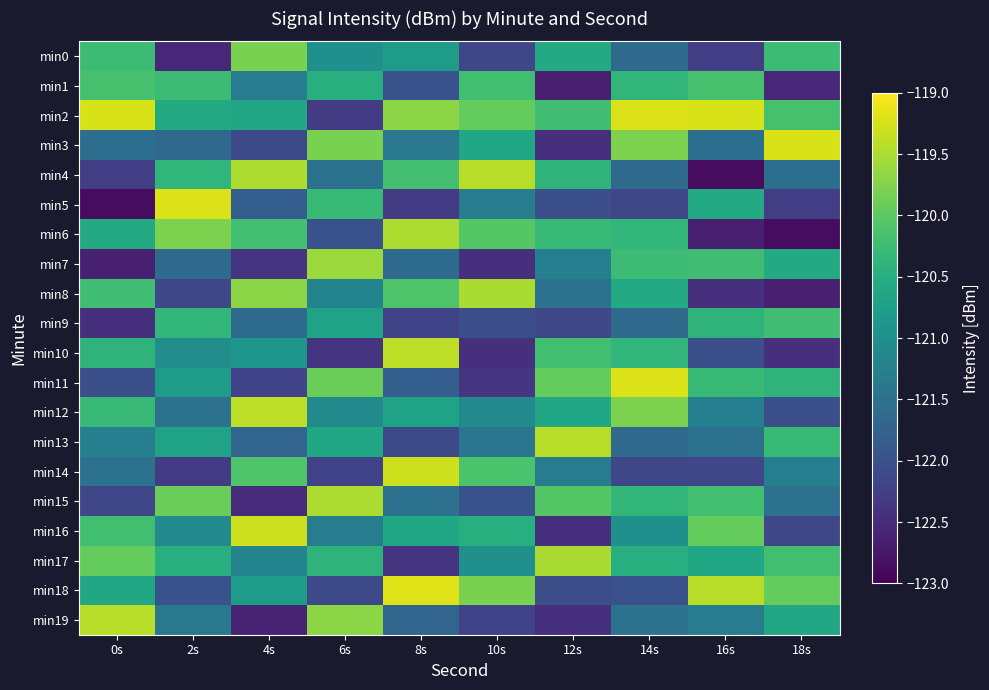

Reading left to right, list all the values displayed in this chart.

min0: 0s=-120.3	2s=-122.5	4s=-119.8	6s=-121.0	8s=-120.8	10s=-122.2	12s=-120.5	14s=-121.6	16s=-122.3	18s=-120.3
min1: 0s=-120.2	2s=-120.3	4s=-121.3	6s=-120.5	8s=-122.0	10s=-120.2	12s=-122.6	14s=-120.4	16s=-120.2	18s=-122.5
min2: 0s=-119.2	2s=-120.6	4s=-120.6	6s=-122.3	8s=-119.7	10s=-120.0	12s=-120.2	14s=-119.2	16s=-119.2	18s=-120.2
min3: 0s=-121.6	2s=-121.6	4s=-122.1	6s=-119.8	8s=-121.4	10s=-120.6	12s=-122.5	14s=-119.8	16s=-121.6	18s=-119.2
min4: 0s=-122.3	2s=-120.4	4s=-119.5	6s=-121.5	8s=-120.2	10s=-119.4	12s=-120.4	14s=-121.6	16s=-122.9	18s=-121.6
min5: 0s=-122.9	2s=-119.2	4s=-121.8	6s=-120.3	8s=-122.3	10s=-121.3	12s=-122.0	14s=-122.1	16s=-120.5	18s=-122.3
min6: 0s=-120.5	2s=-119.8	4s=-120.2	6s=-122.0	8s=-119.5	10s=-120.1	12s=-120.3	14s=-120.3	16s=-122.6	18s=-122.9
min7: 0s=-122.6	2s=-121.6	4s=-122.4	6s=-119.6	8s=-121.6	10s=-122.4	12s=-121.3	14s=-120.3	16s=-120.2	18s=-120.5
min8: 0s=-120.2	2s=-122.1	4s=-119.7	6s=-121.2	8s=-120.1	10s=-119.5	12s=-121.5	14s=-120.6	16s=-122.5	18s=-122.6
min9: 0s=-122.5	2s=-120.3	4s=-121.6	6s=-120.7	8s=-122.2	10s=-122.0	12s=-122.2	14s=-121.6	16s=-120.4	18s=-120.2
min10: 0s=-120.4	2s=-121.0	4s=-120.9	6s=-122.4	8s=-119.4	10s=-122.5	12s=-120.2	14s=-120.4	16s=-122.0	18s=-122.5
min11: 0s=-122.0	2s=-120.8	4s=-122.2	6s=-119.9	8s=-121.8	10s=-122.4	12s=-120.0	14s=-119.2	16s=-120.3	18s=-120.4
min12: 0s=-120.3	2s=-121.5	4s=-119.4	6s=-121.1	8s=-120.7	10s=-121.1	12s=-120.6	14s=-119.8	16s=-121.3	18s=-122.0
min13: 0s=-121.3	2s=-120.7	4s=-121.7	6s=-120.6	8s=-122.1	10s=-121.4	12s=-119.4	14s=-121.6	16s=-121.5	18s=-120.3
min14: 0s=-121.5	2s=-122.3	4s=-120.1	6s=-122.2	8s=-119.3	10s=-120.1	12s=-121.3	14s=-122.1	16s=-122.2	18s=-121.3
min15: 0s=-122.2	2s=-119.9	4s=-122.5	6s=-119.5	8s=-121.5	10s=-122.0	12s=-120.1	14s=-120.3	16s=-120.2	18s=-121.5
min16: 0s=-120.2	2s=-121.1	4s=-119.3	6s=-121.3	8s=-120.6	10s=-120.5	12s=-122.4	14s=-121.0	16s=-120.0	18s=-122.2
min17: 0s=-120.0	2s=-120.5	4s=-121.2	6s=-120.4	8s=-122.4	10s=-121.0	12s=-119.5	14s=-120.5	16s=-120.6	18s=-120.2
min18: 0s=-120.6	2s=-122.0	4s=-120.8	6s=-122.1	8s=-119.2	10s=-119.8	12s=-122.0	14s=-122.0	16s=-119.4	18s=-120.0
min19: 0s=-119.4	2s=-121.4	4s=-122.6	6s=-119.7	8s=-121.7	10s=-122.2	12s=-122.5	14s=-121.5	16s=-121.3	18s=-120.6